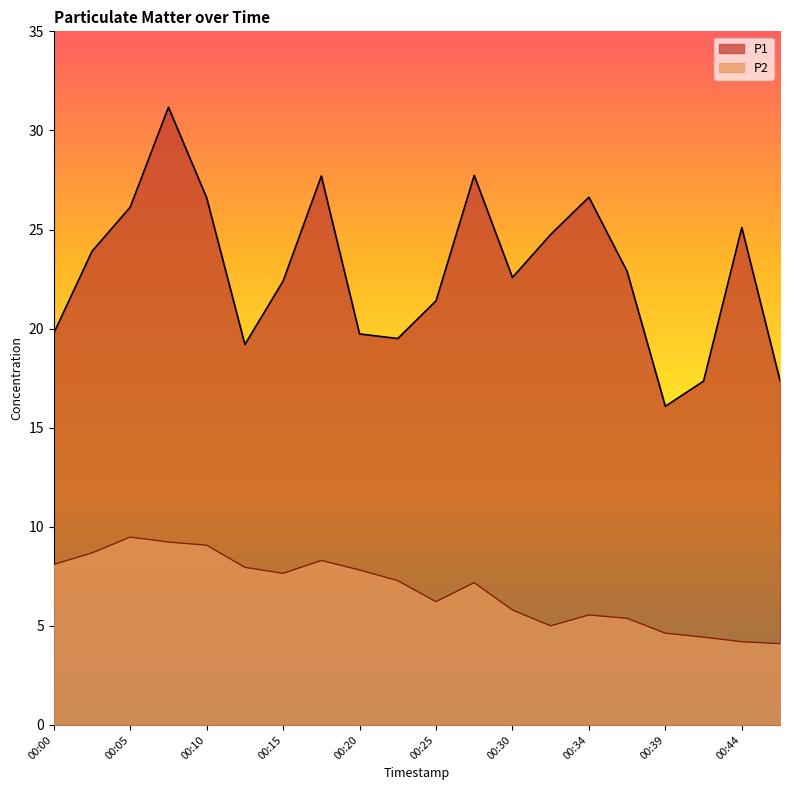

List the series in order of their overall mean, lowest first.

P2, P1